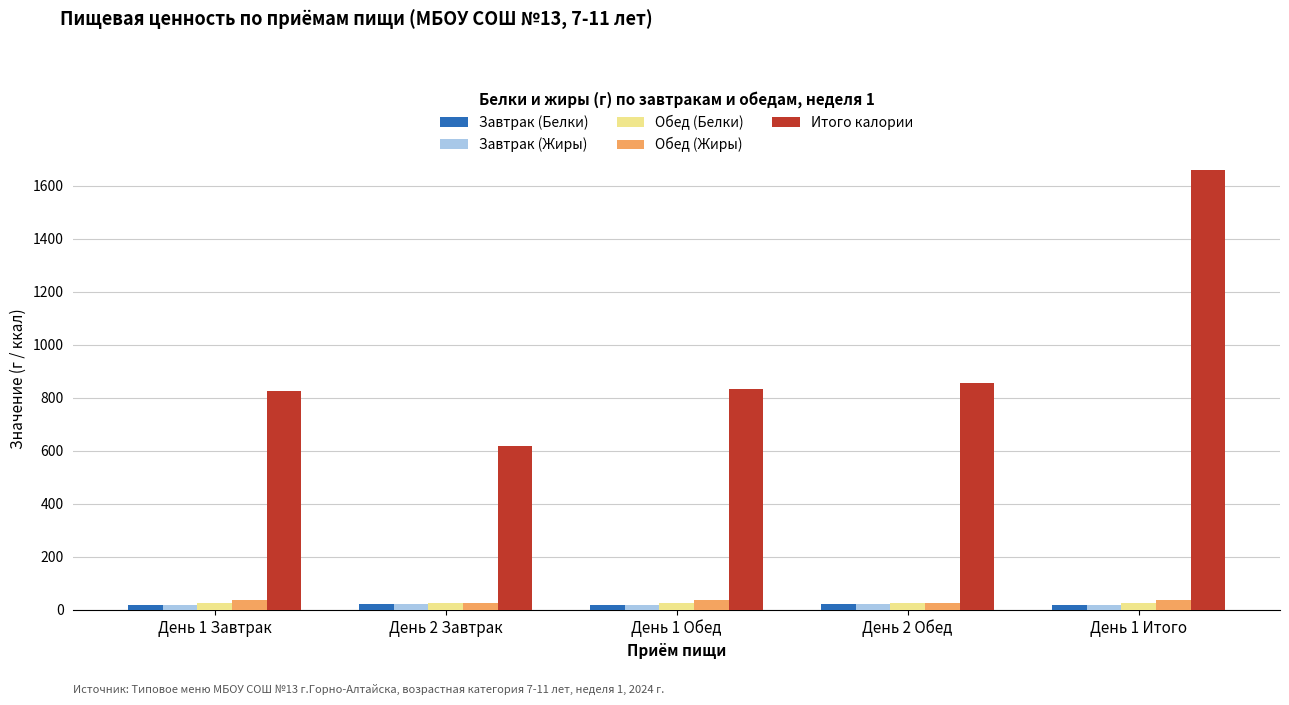

What is the sum of all Завтрак (Жиры) values?

105.9